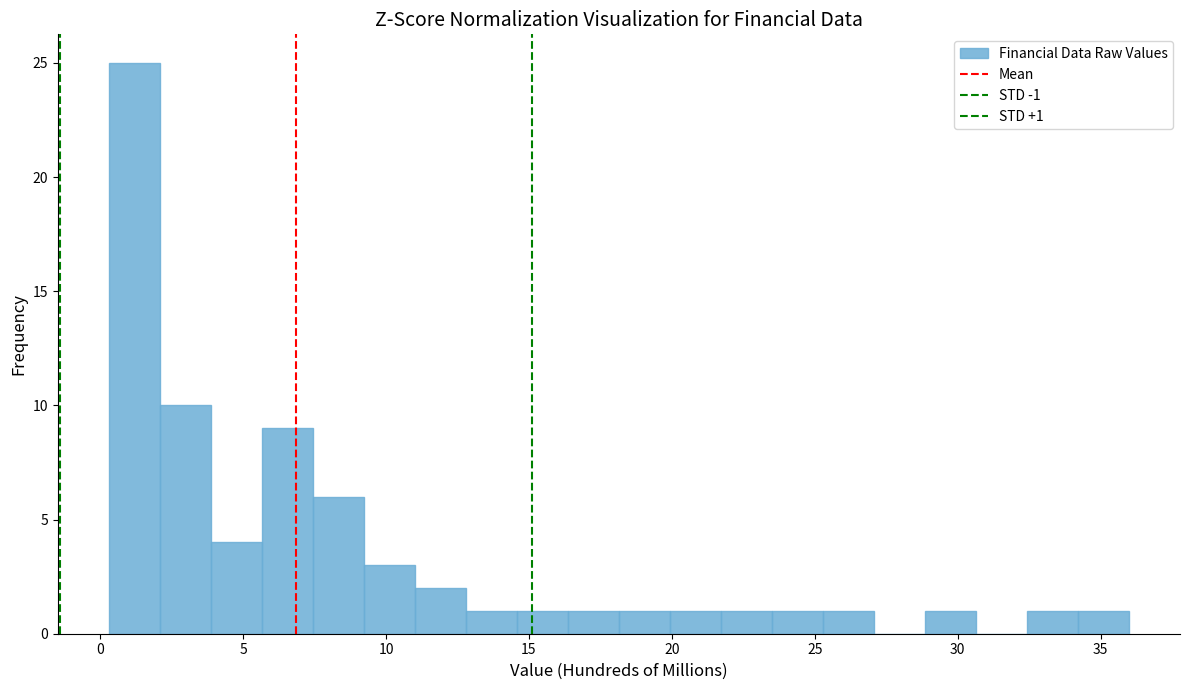

Read against the x-axis, roughly where is the centre of the tallest bar?

1.0